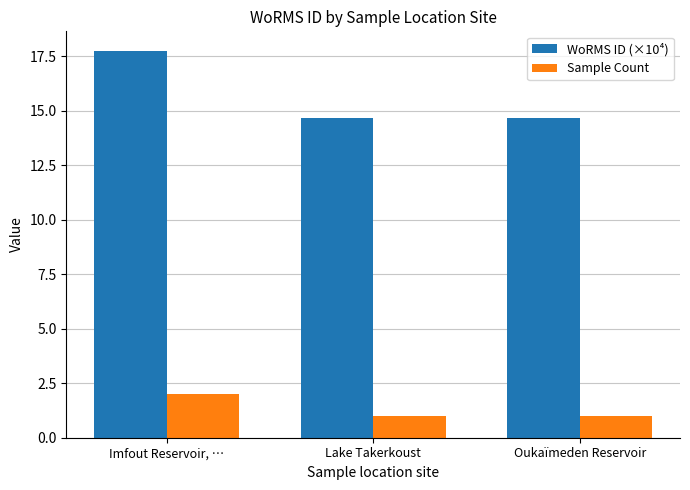

What is the label of the 2nd bar from the right?

Lake Takerkoust